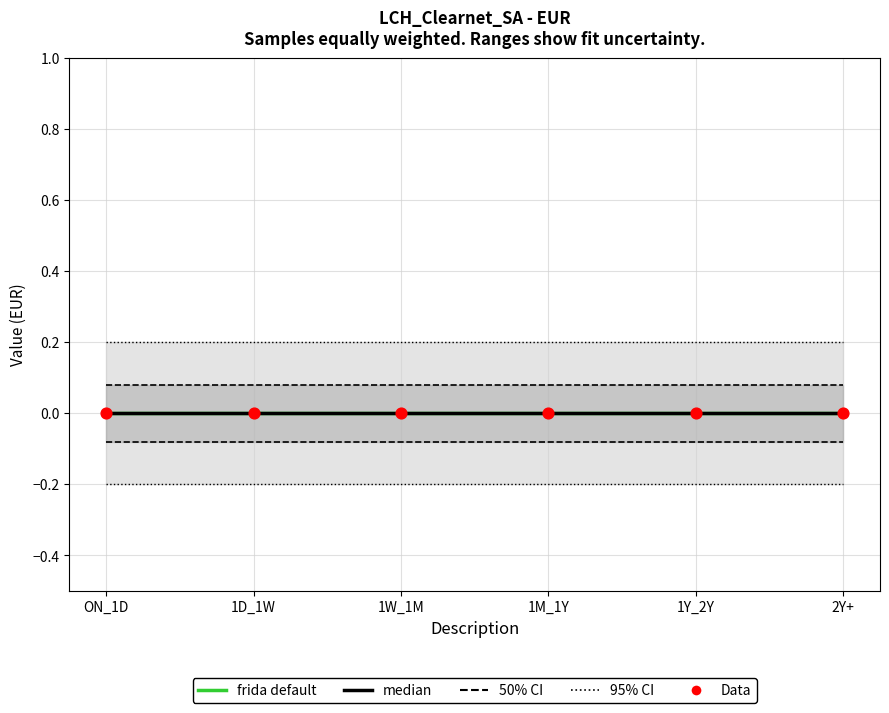

At how many categories does at least one series exceed 0?

6